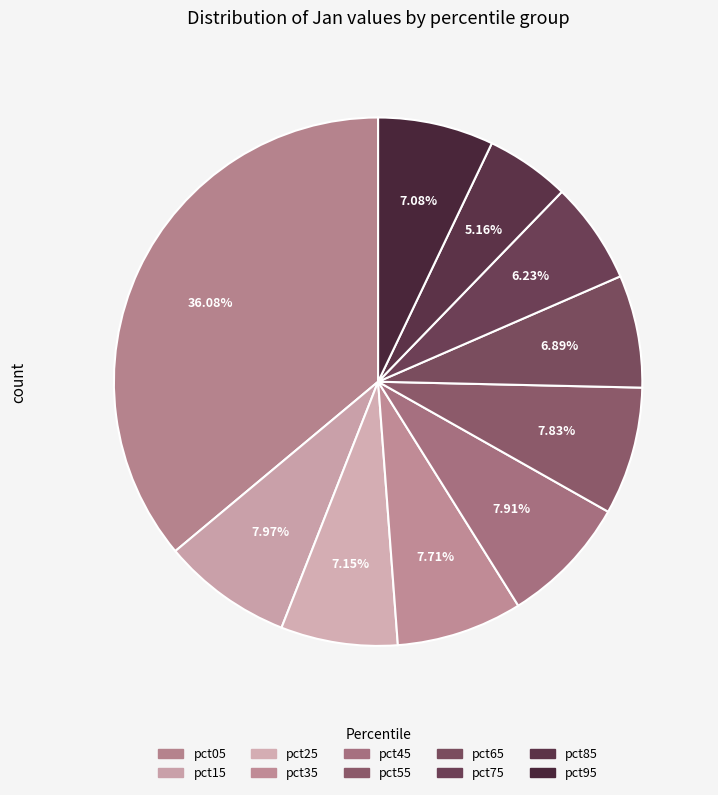

How many slices are in this pie chart?

10